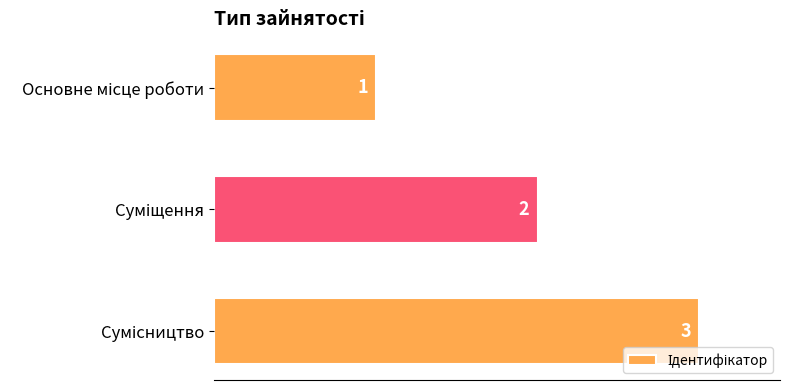

What is the maximum value shown in the chart?

3